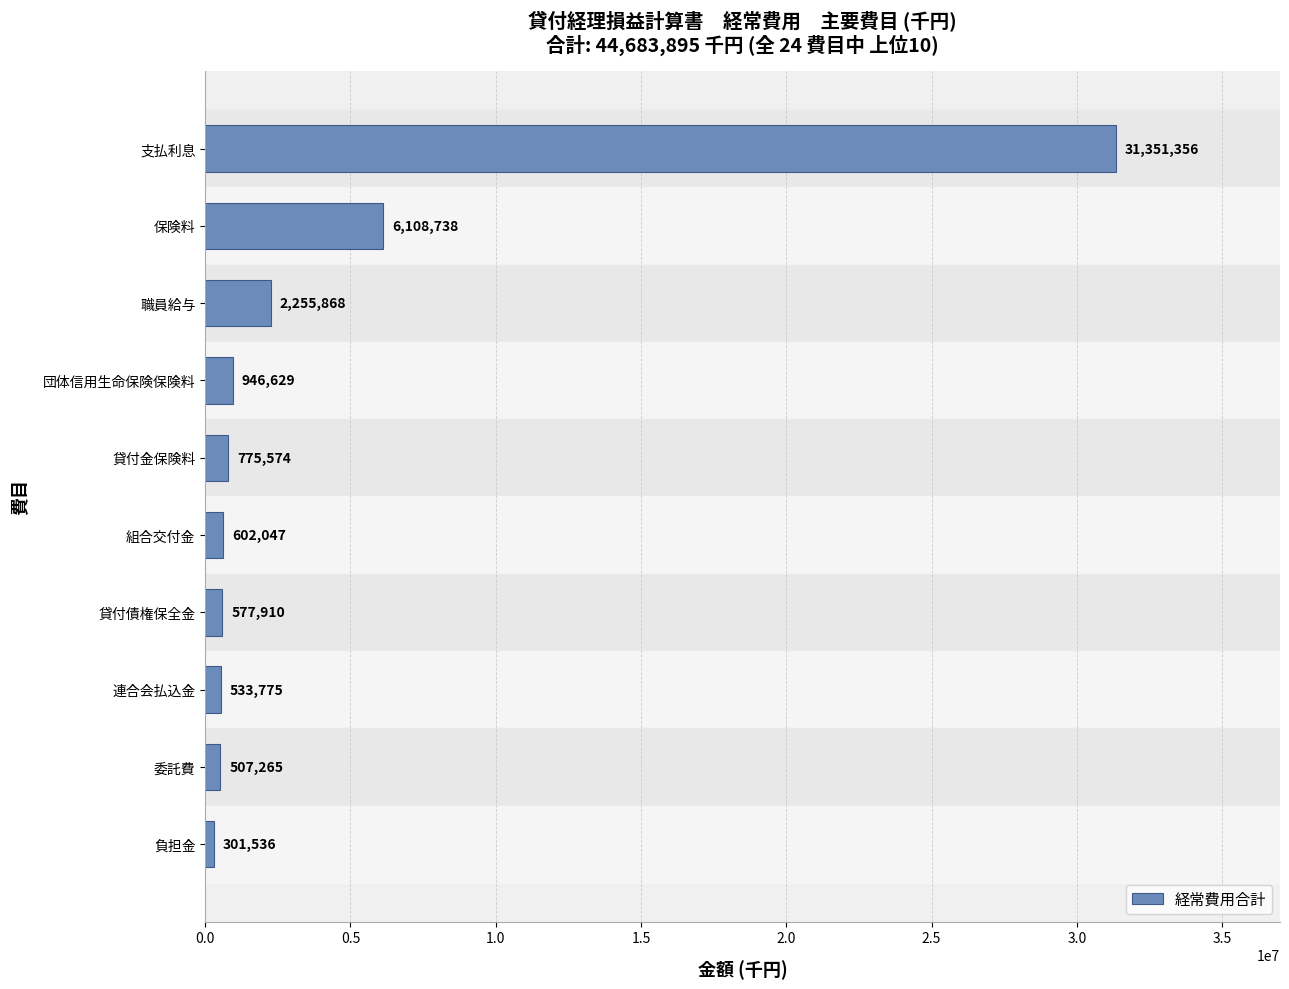

The chart shows a value of 775574 at 貸付金保険料. True or false?

True